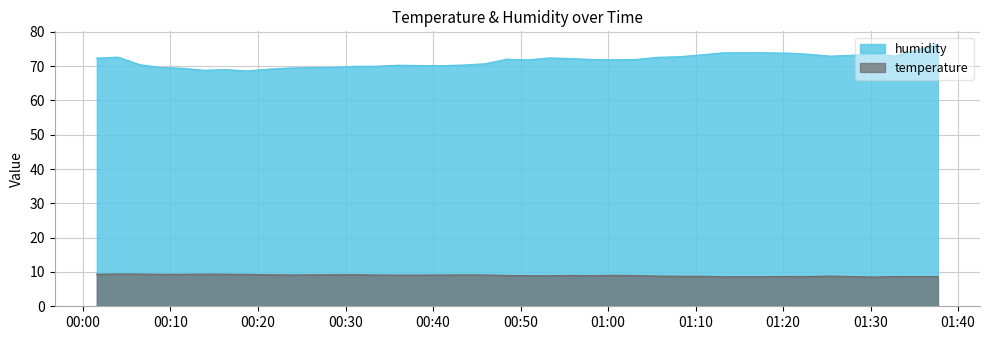

What is the highest value of the temperature series?

9.4